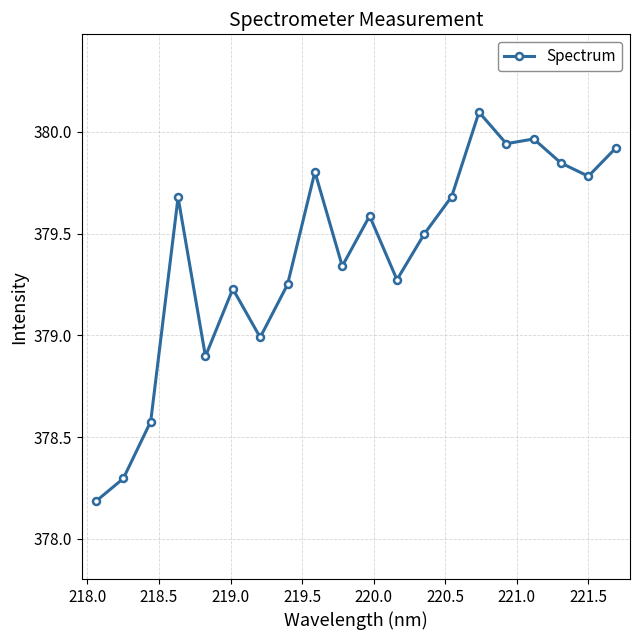

How many lines are shown in the chart?

1